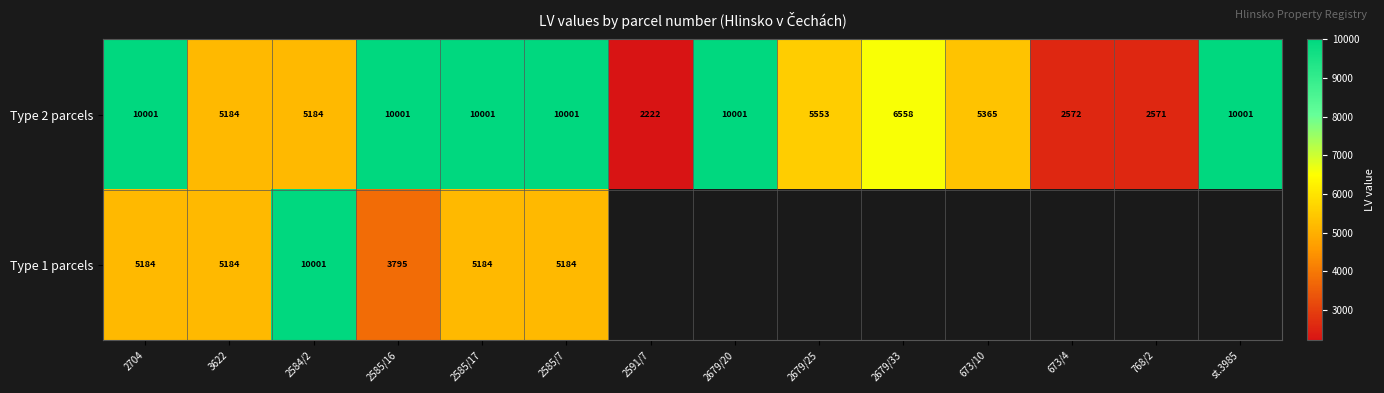

True or false: Type 1 parcels has a value of 7572 at 2704.

False